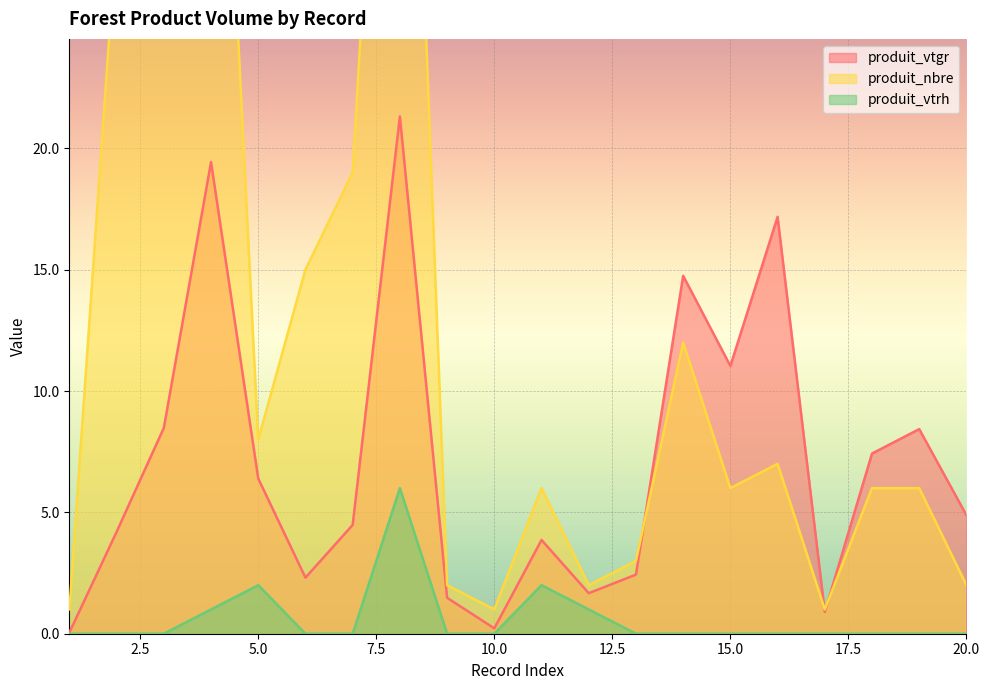

At 14, list the series in order from smallest to largest.

produit_vtrh, produit_nbre, produit_vtgr